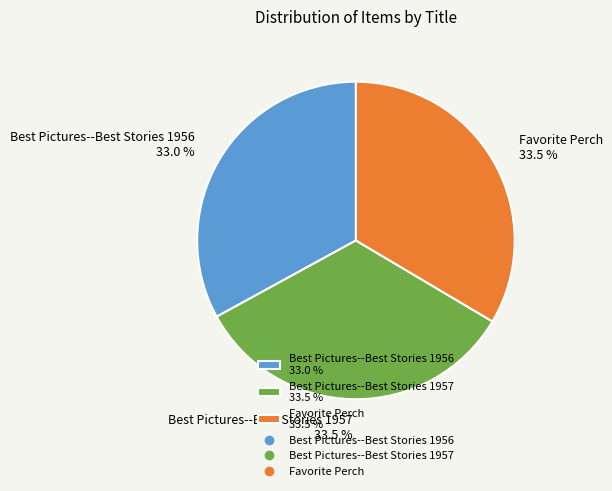

Combined, what portion of the pie is Best Pictures--Best Stories 1957 and Favorite Perch?

67.0%